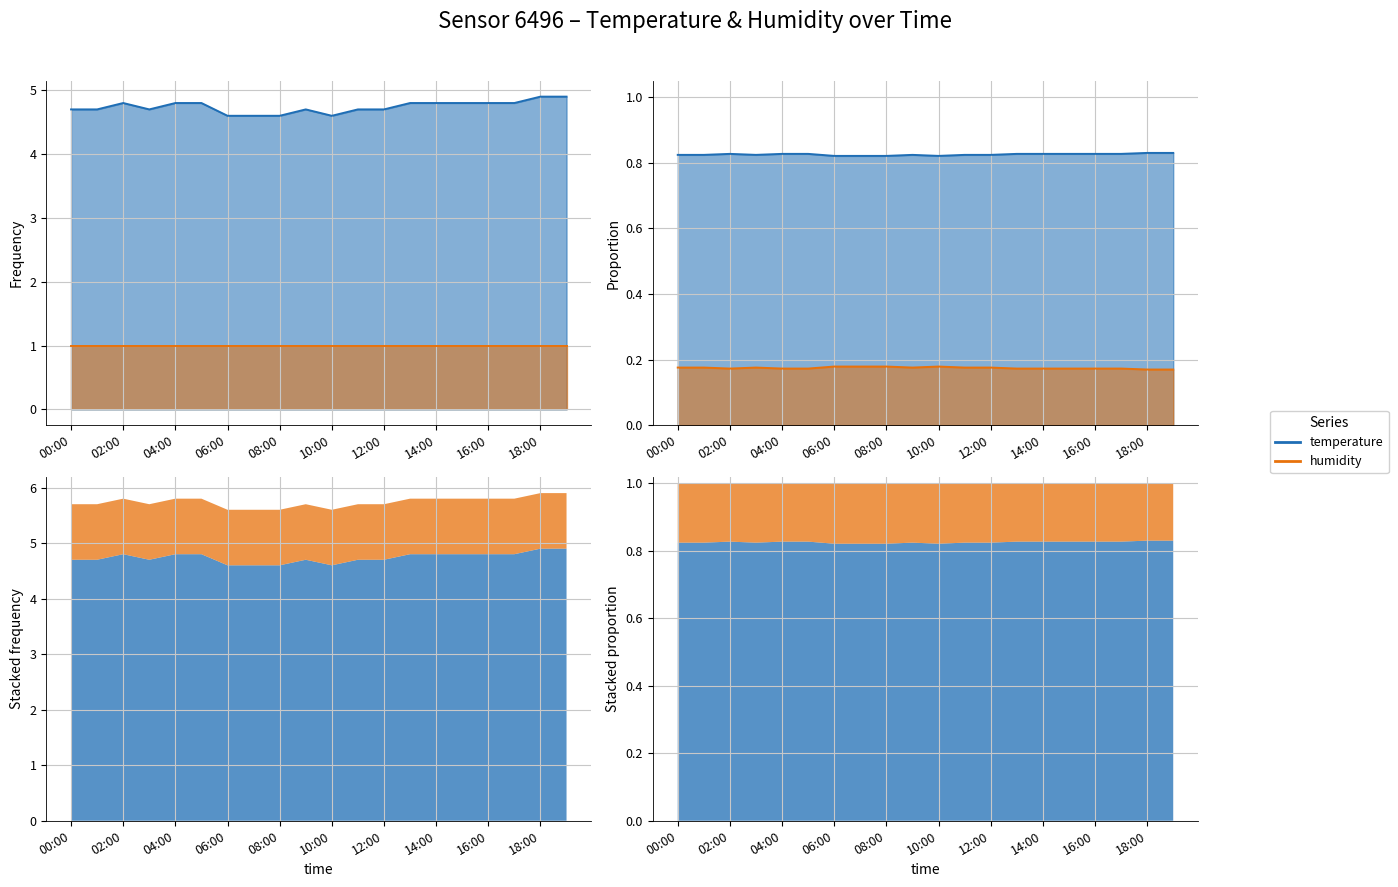

Reading left to right, what are all the values shown in this chart?

4.7	4.7	4.8	4.7	4.8	4.8	4.6	4.6	4.6	4.7	4.6	4.7	4.7	4.8	4.8	4.8	4.8	4.8	4.9	4.9